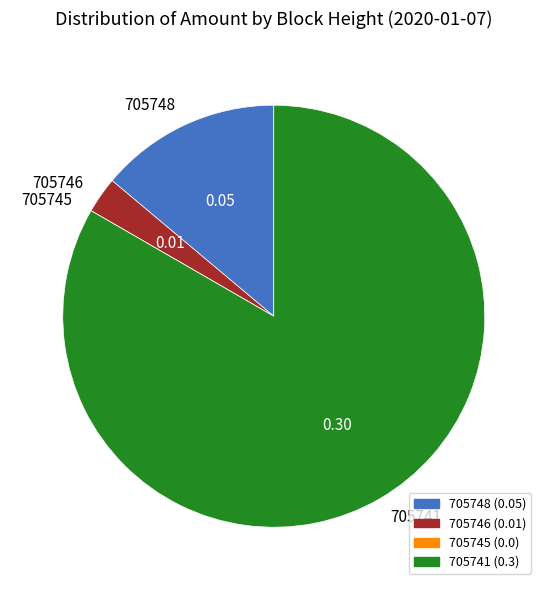

Which slice is the largest?

705741